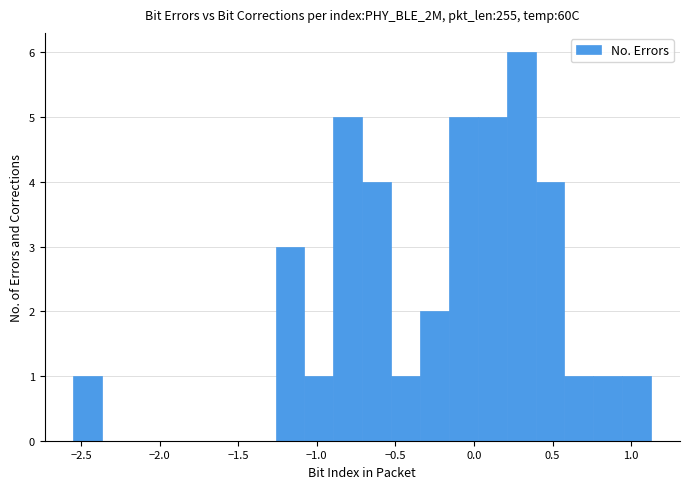

Read against the x-axis, roughly where is the centre of the tallest bar?

0.30